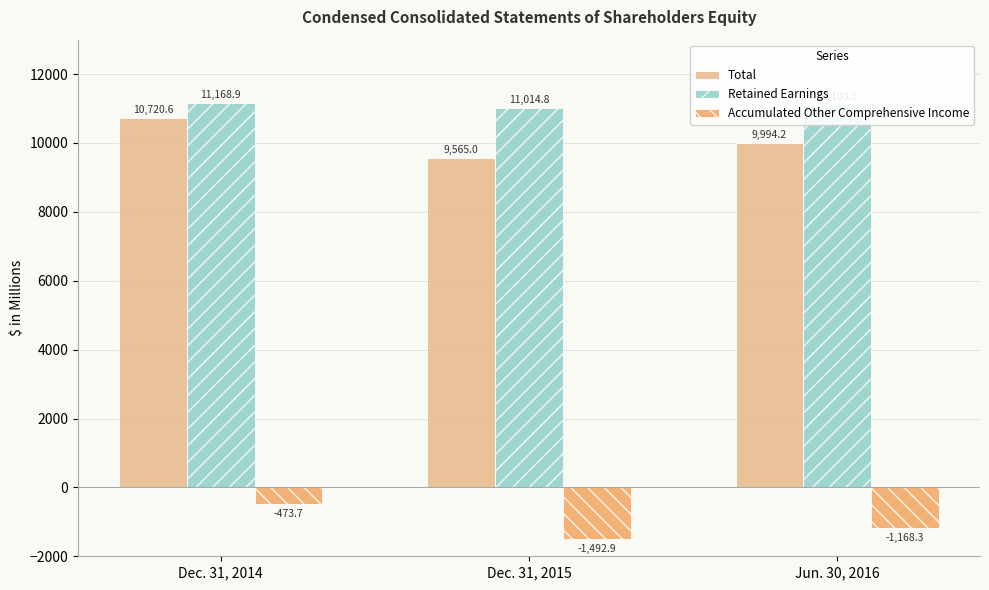

What is the greatest value displayed?

11168.9